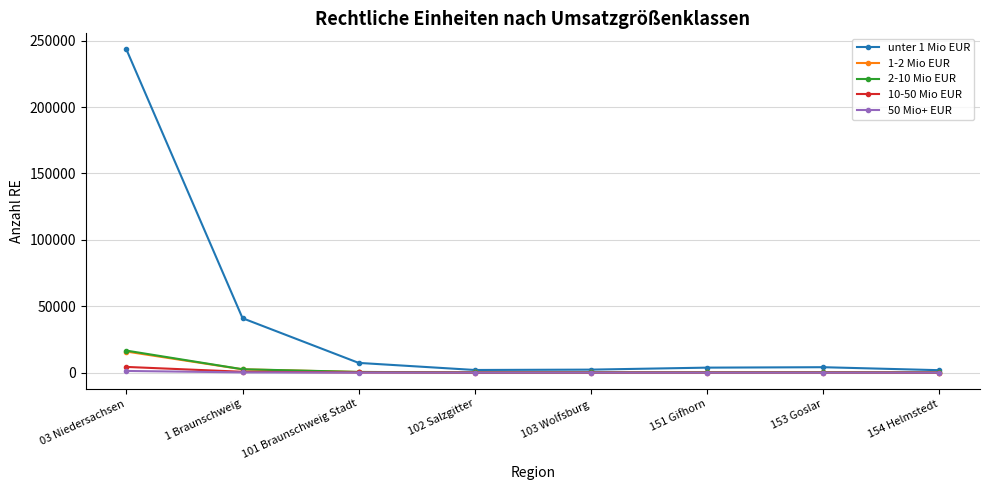

Which category has the highest value in the unter 1 Mio EUR series?

03 Niedersachsen